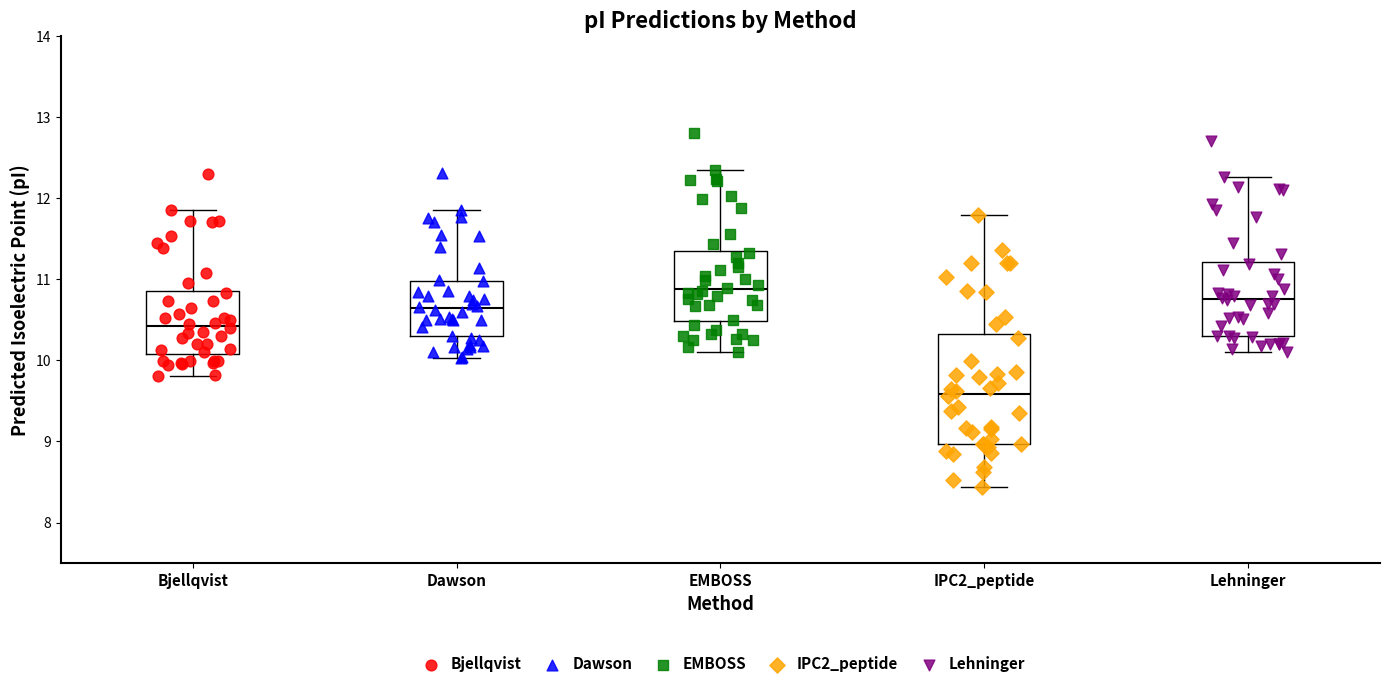

Reading left to right, transcribe this box plot: for each box, give where its median line is, the range the box spans, and where its two whiskers end, as read against the y-axis. The values are not printed on the chart, so give them approximately, as read against the axis.

Bjellqvist: median 10.4, box 10.1 to 10.9, whiskers 9.8 to 11.9
Dawson: median 10.6, box 10.3 to 11.0, whiskers 10.0 to 11.9
EMBOSS: median 10.9, box 10.5 to 11.4, whiskers 10.1 to 12.4
IPC2_peptide: median 9.6, box 9.0 to 10.3, whiskers 8.4 to 11.8
Lehninger: median 10.8, box 10.3 to 11.2, whiskers 10.1 to 12.3